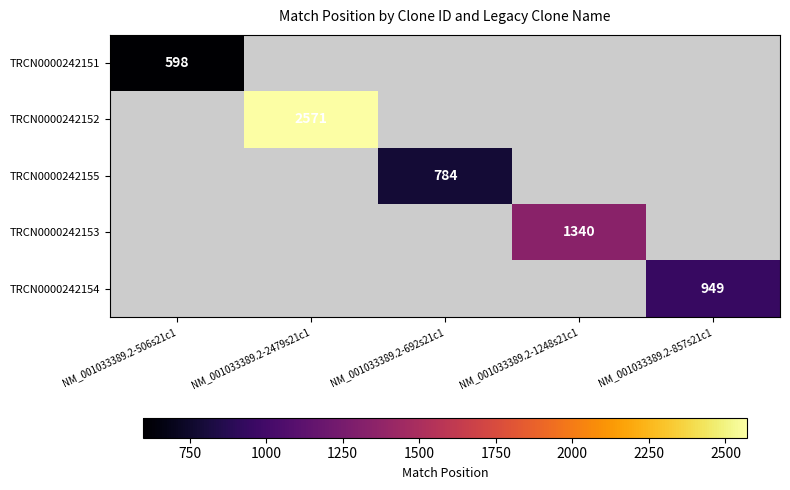

Is it true that TRCN0000242155 equals 1339 at NM_001033389.2-692s21c1?

False